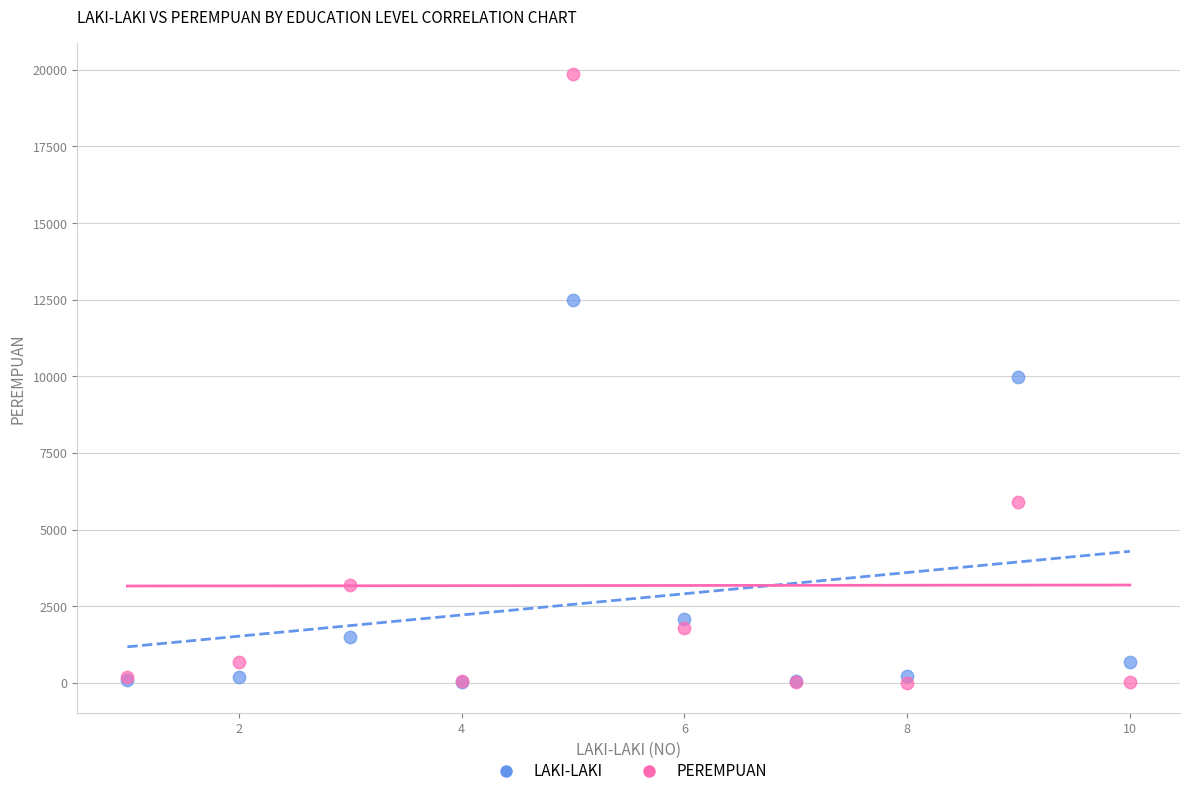

What are all the series names shown in the legend?

LAKI-LAKI, PEREMPUAN